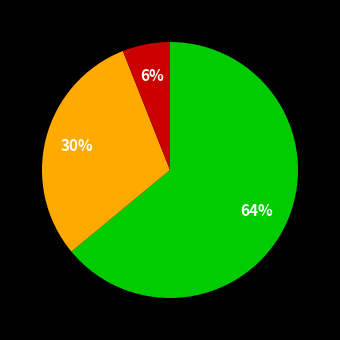

Is there any slice that represents more than half of the pie?

Yes